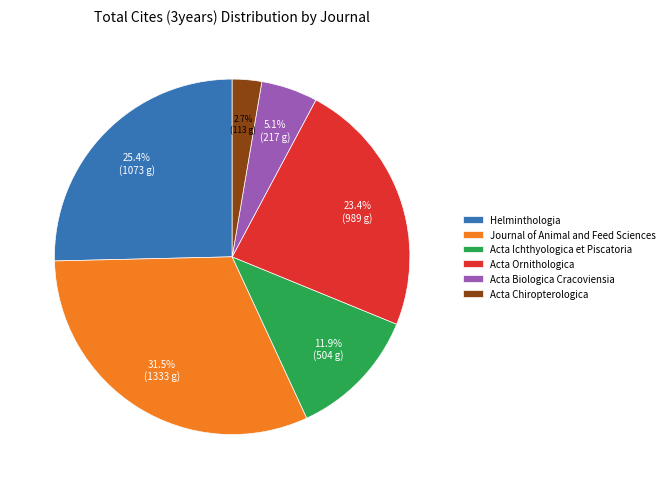

Rank the categories by value from highest to lowest.

Journal of Animal and Feed Sciences, Helminthologia, Acta Ornithologica, Acta Ichthyologica et Piscatoria, Acta Biologica Cracoviensia, Acta Chiropterologica